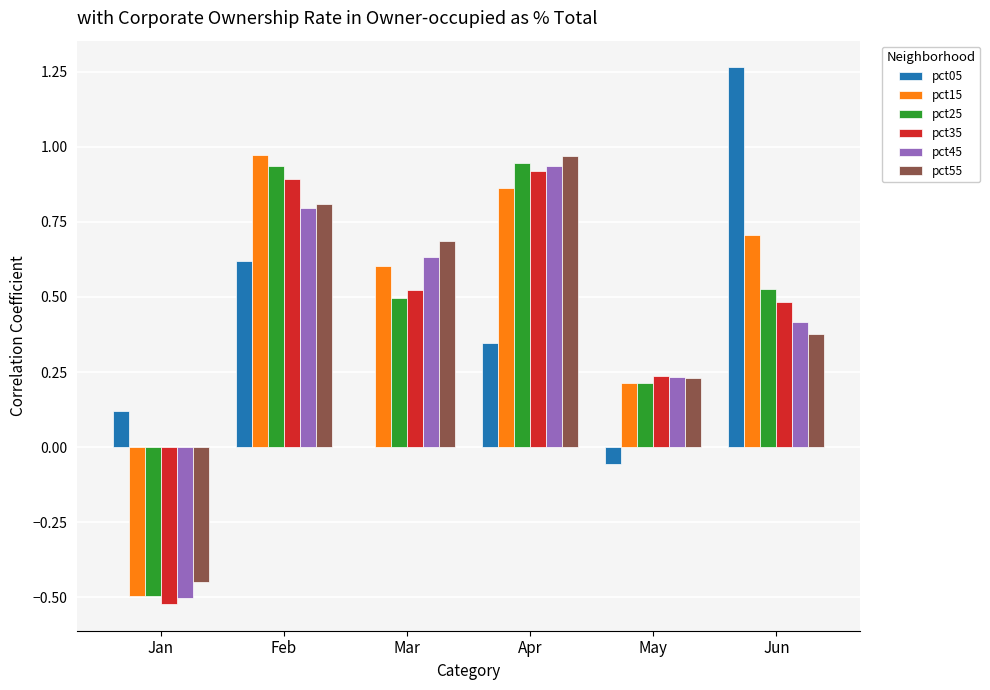

How many positive values does the pct55 series have?

5